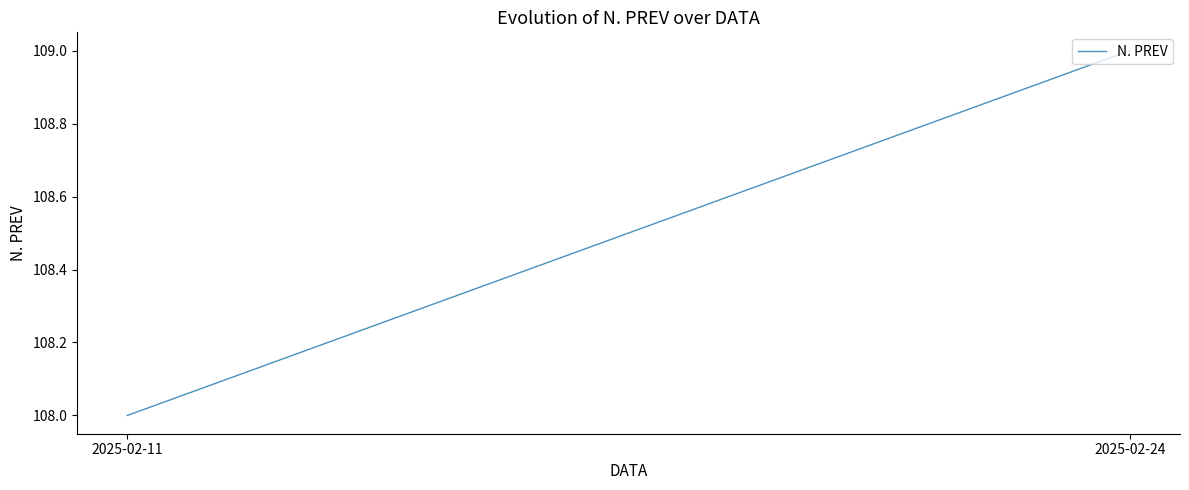

What is the greatest value displayed?

109